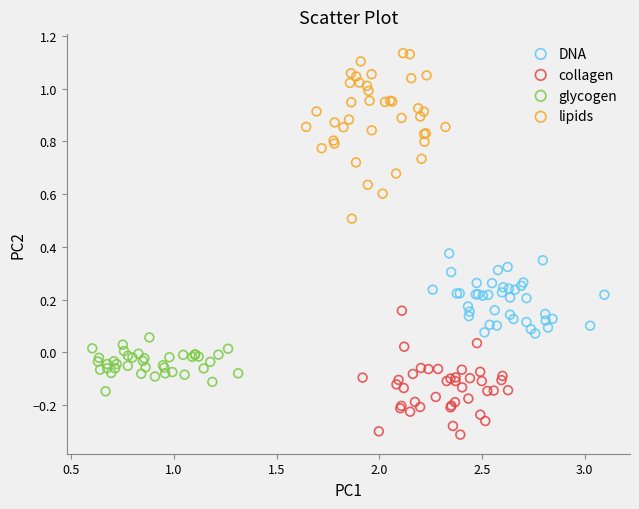

Which series contains the highest Y value?

lipids